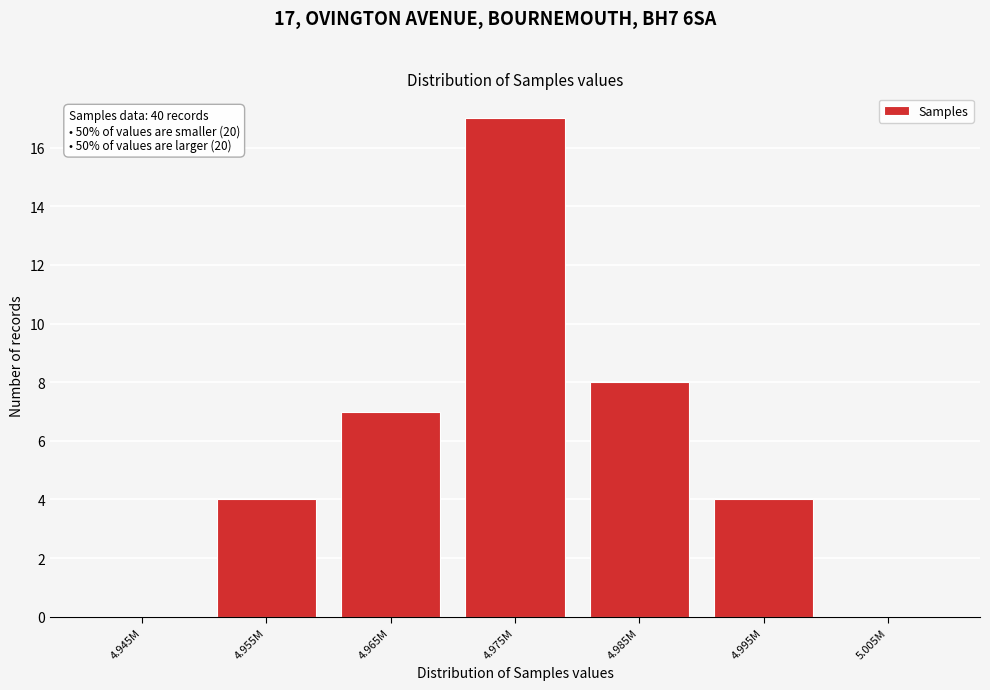

Reading right to left, transcribe all the data shown in this chart.

5.005M=0	4.995M=4	4.985M=8	4.975M=17	4.965M=7	4.955M=4	4.945M=0